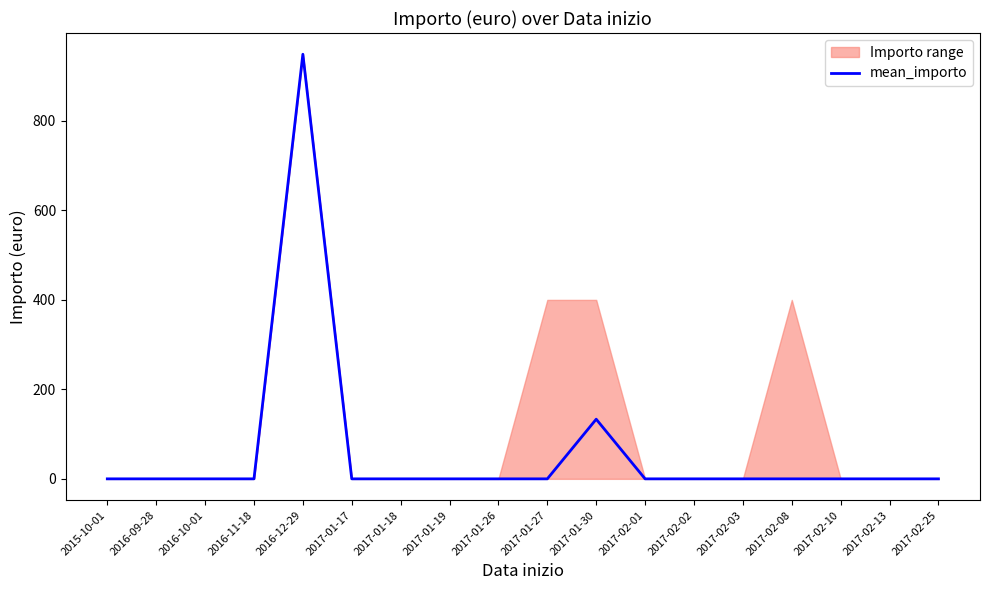

What is the average value?

60.1